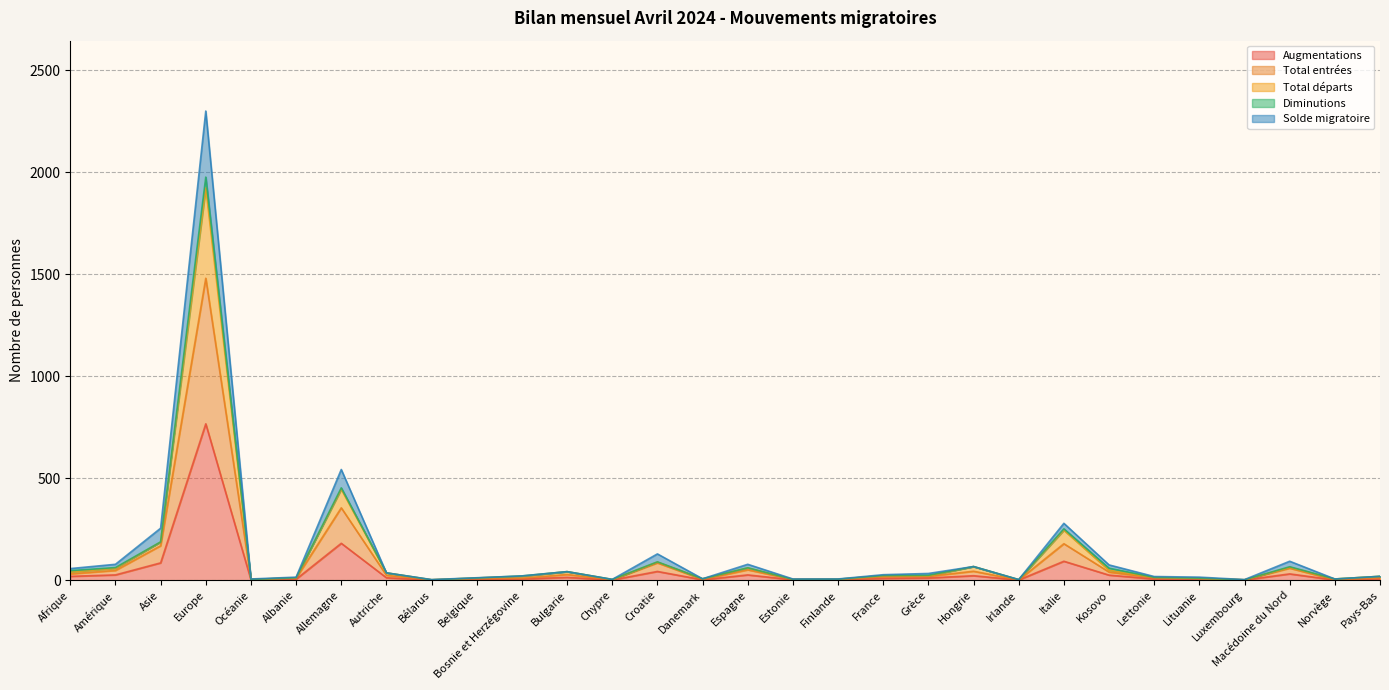

How many lines are shown in the chart?

5